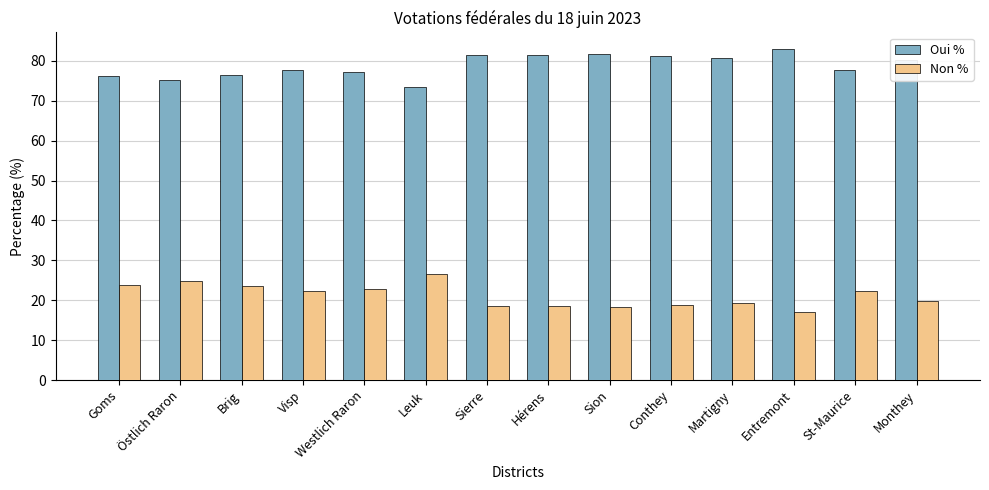

Rank the series by their maximum value, from lowest to highest.

Non %, Oui %